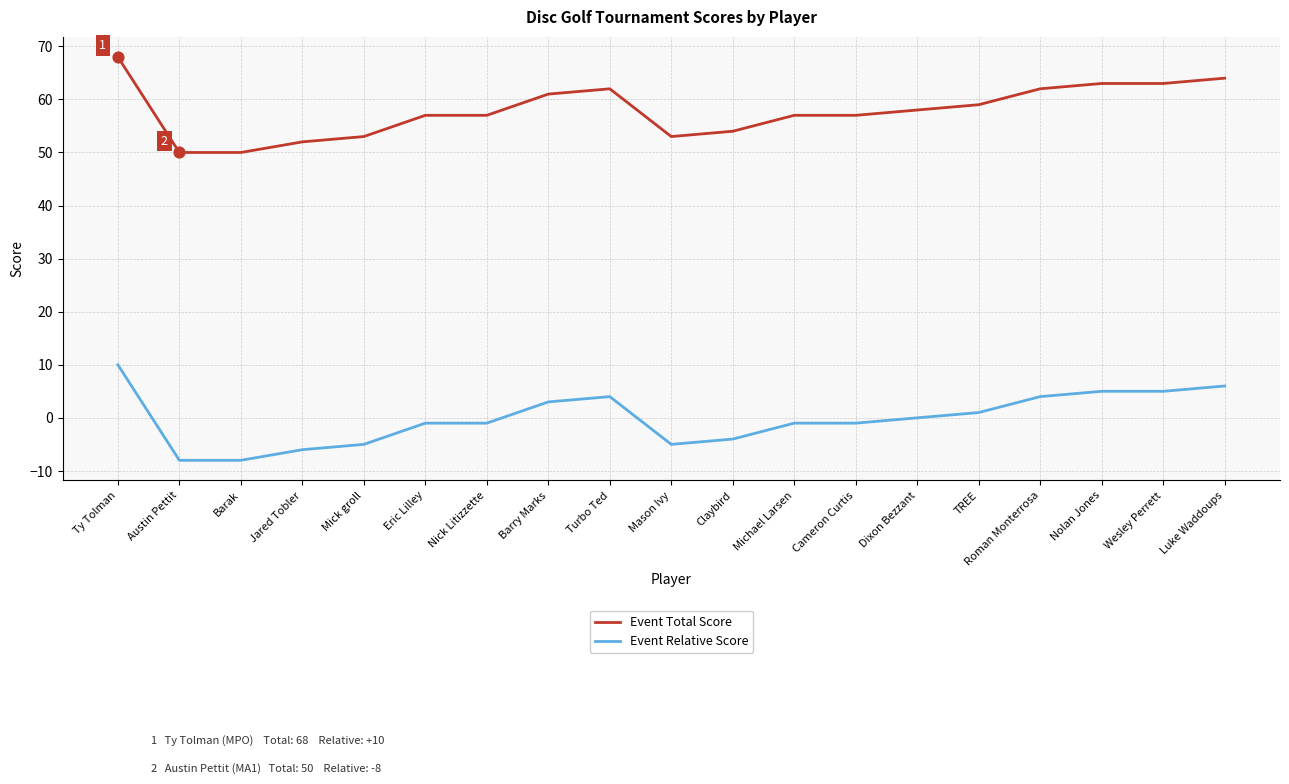

Is the value of Event Total Score at Dixon Bezzant greater than the value of Event Relative Score at Nick Litizzette?

Yes